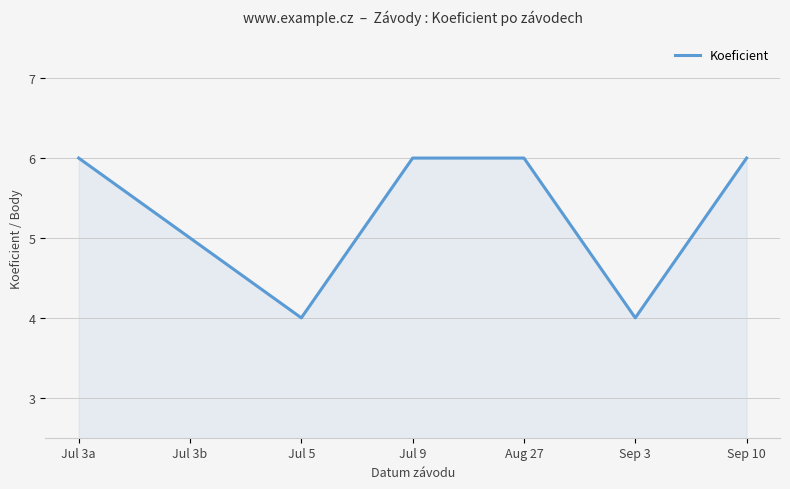

What is the sum of all values?

37